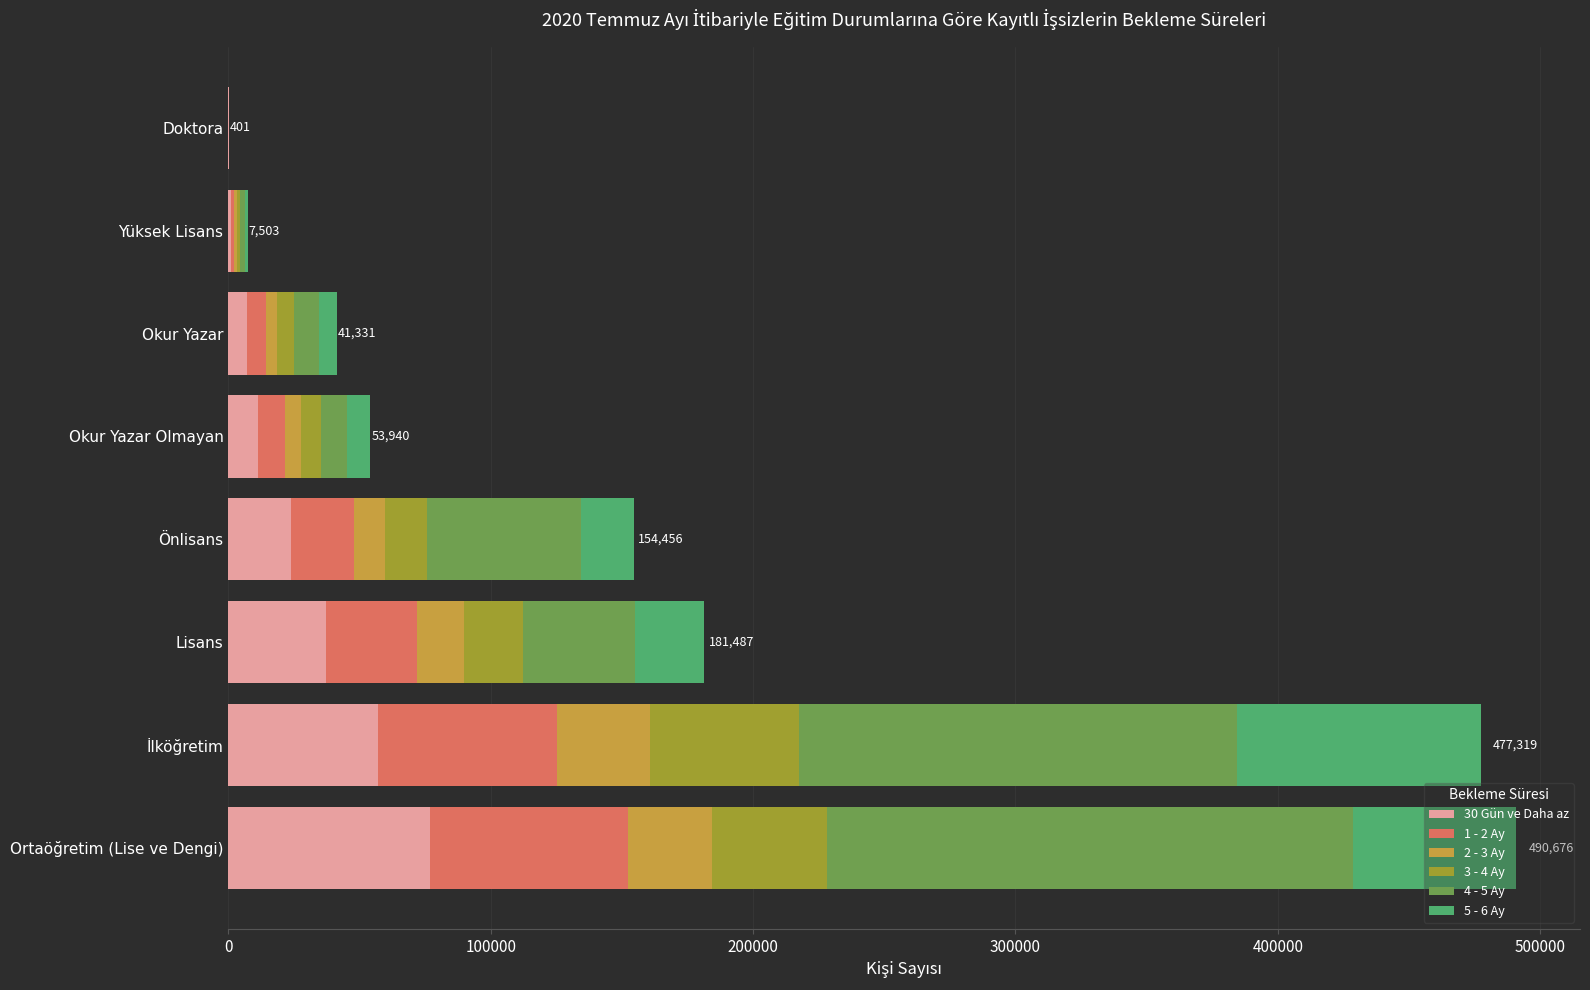

Is it true that 30 Gün ve Daha az equals 11400 at Okur Yazar Olmayan?

True